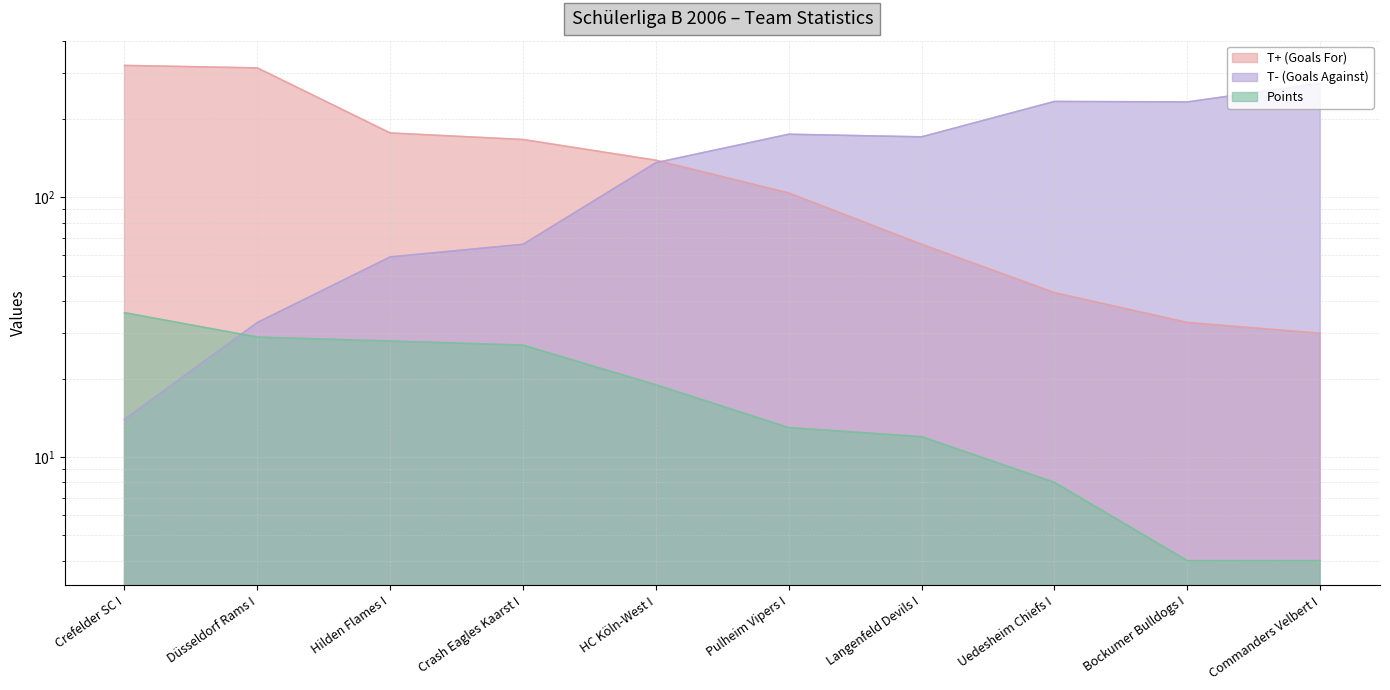

True or false: T+ (Goals For) and Points cross at least once.

False